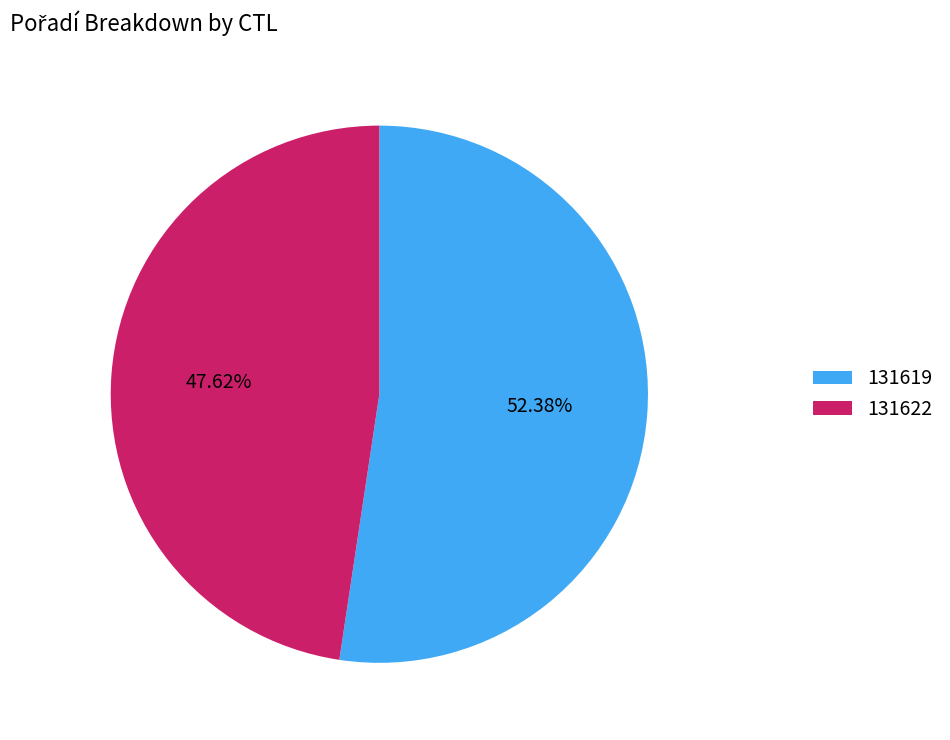

What is the majority slice?

131619